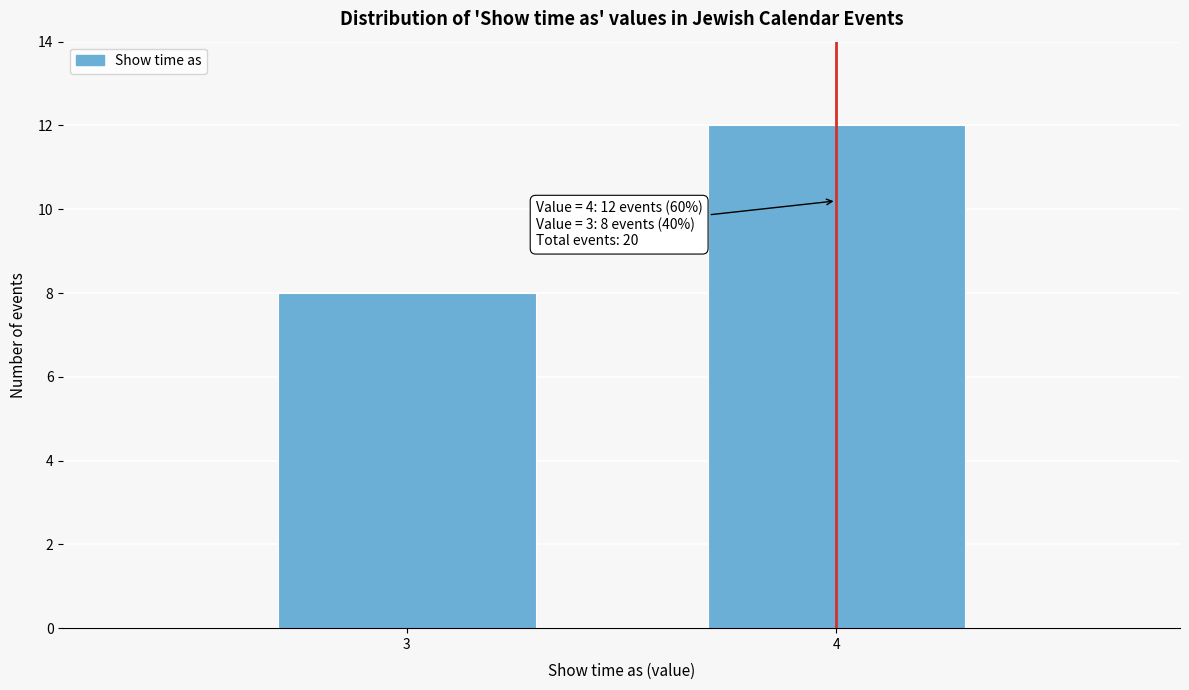

Reading left to right, what are all the values shown in this chart?

8	12